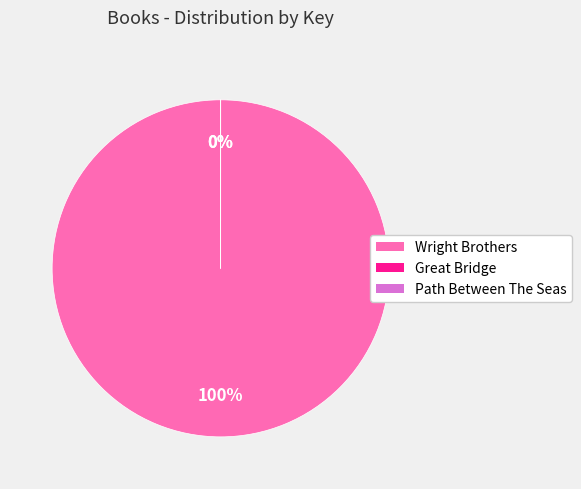

To the nearest percent, what is the difference between the largest and smallest slice percentages?

100%